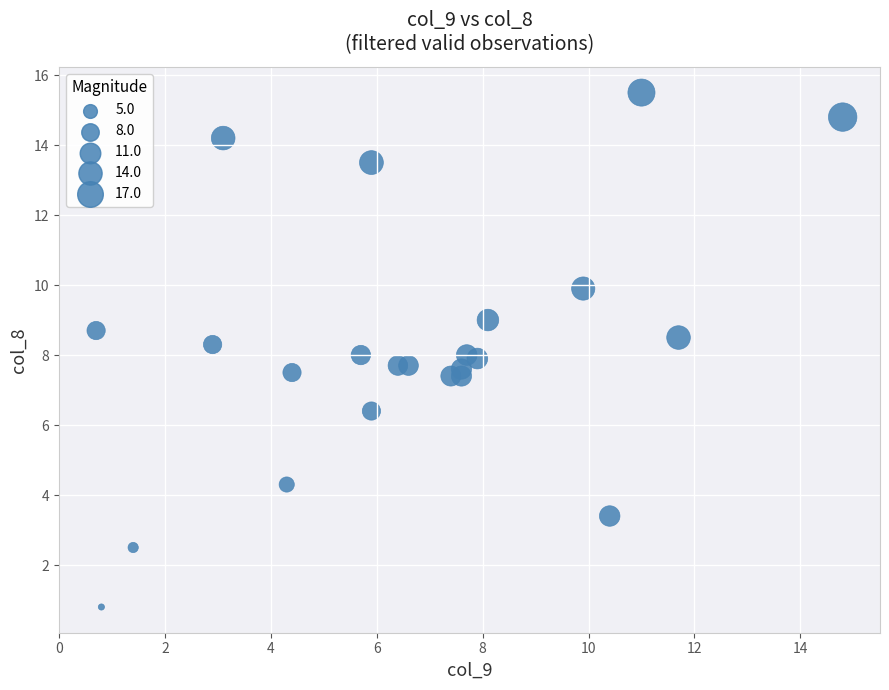

What is the range of X values (max minus min)?

14.1